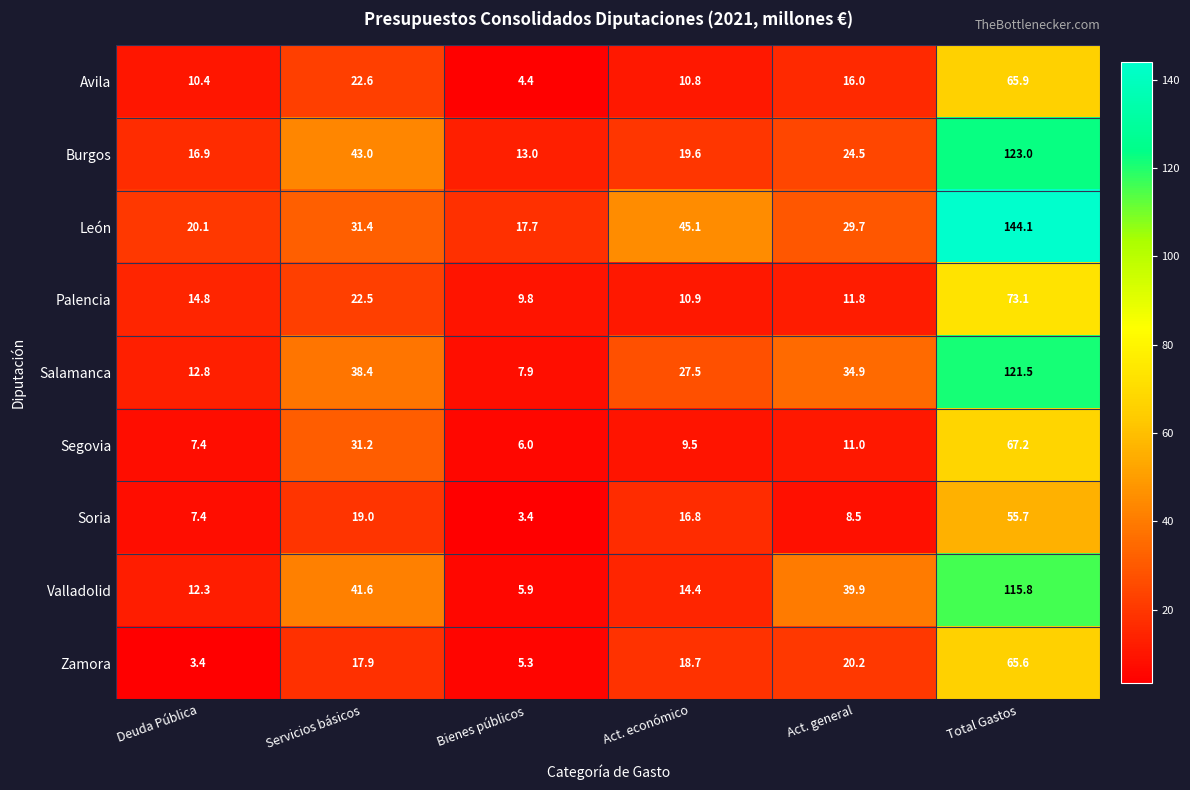

What is the average value of the Burgos series?

40.0